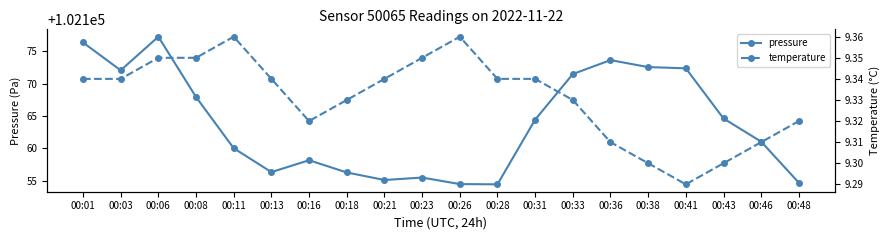

What are all the series names shown in the legend?

pressure, temperature